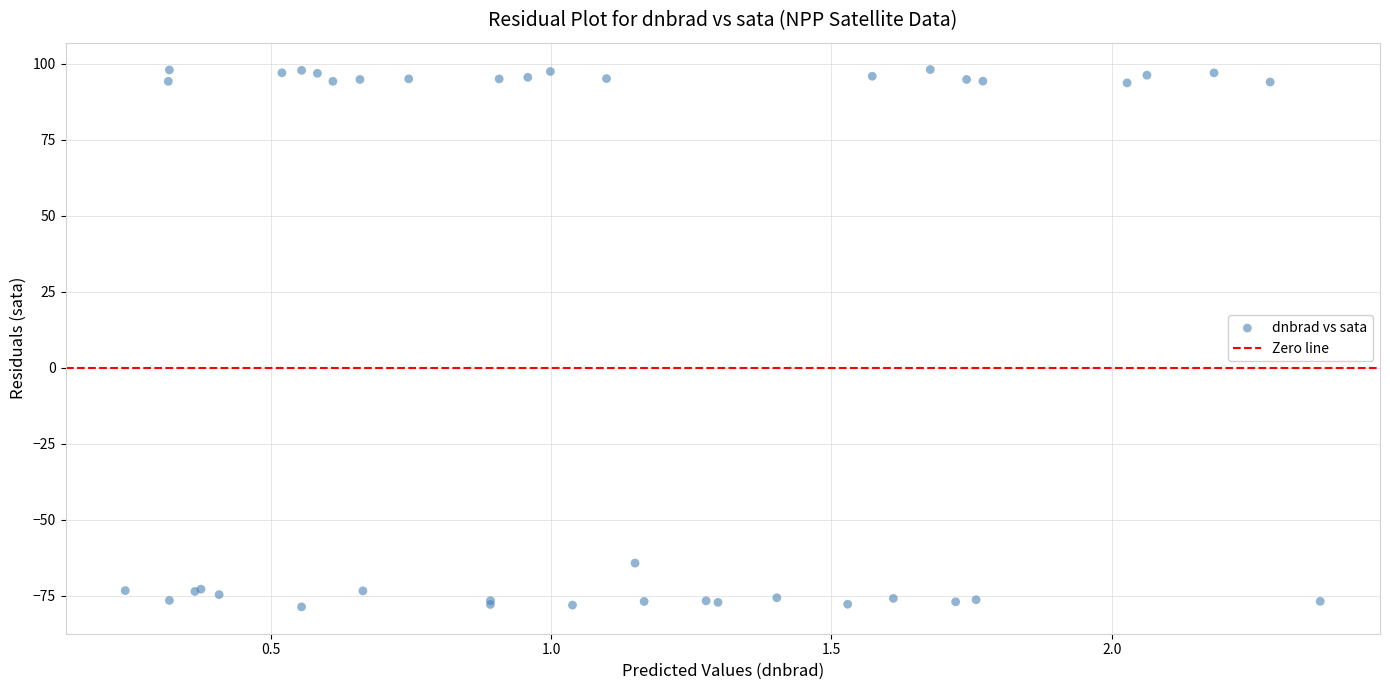

What Y value in the scatter plot is closest to 9?

-64.2